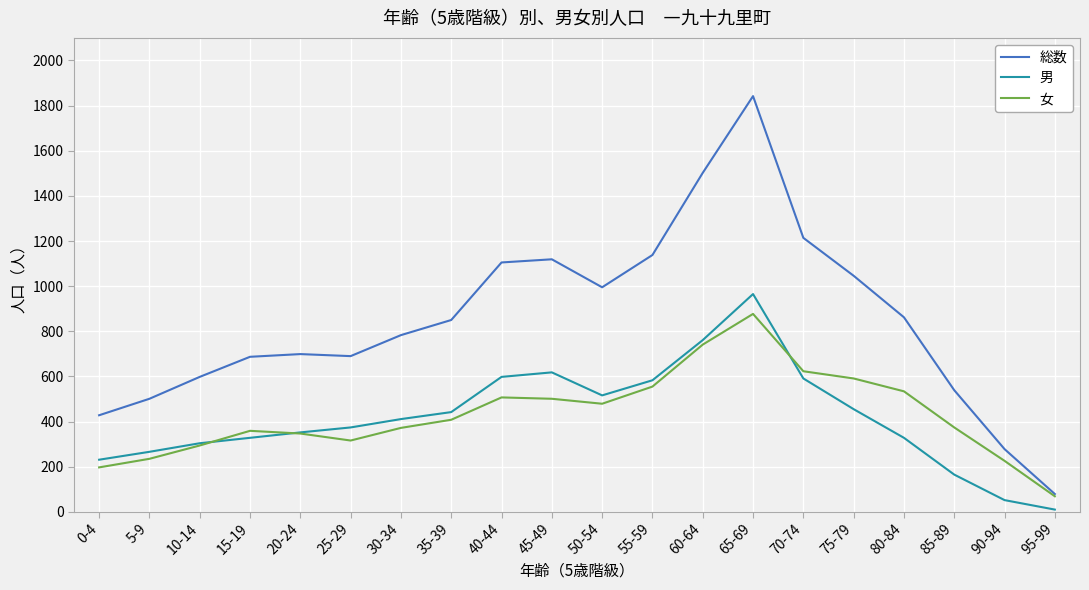

Is it true that 総数 equals 687 at 15-19?

True